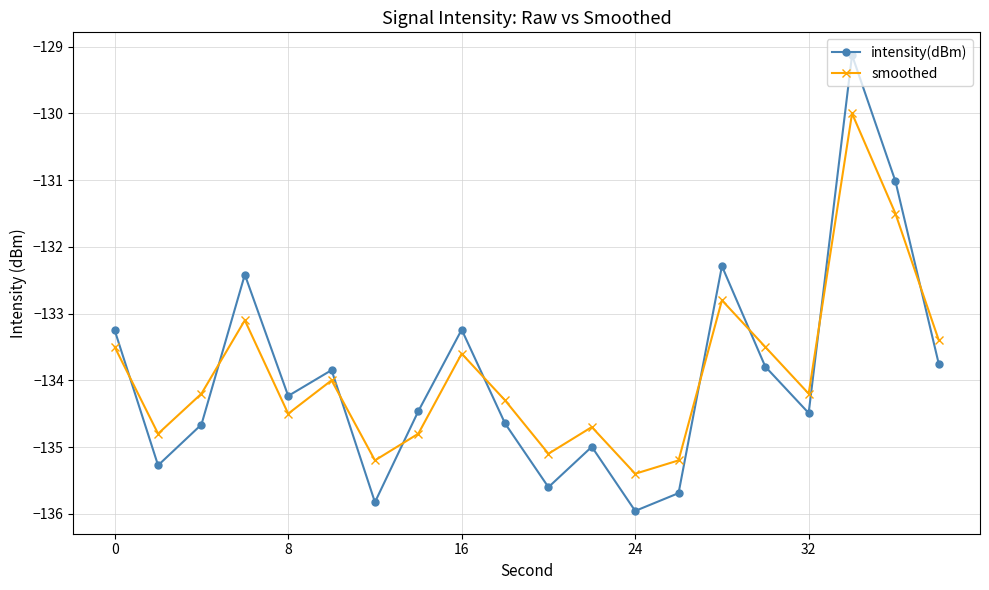

Is this an area chart (filled region under the line)?

No